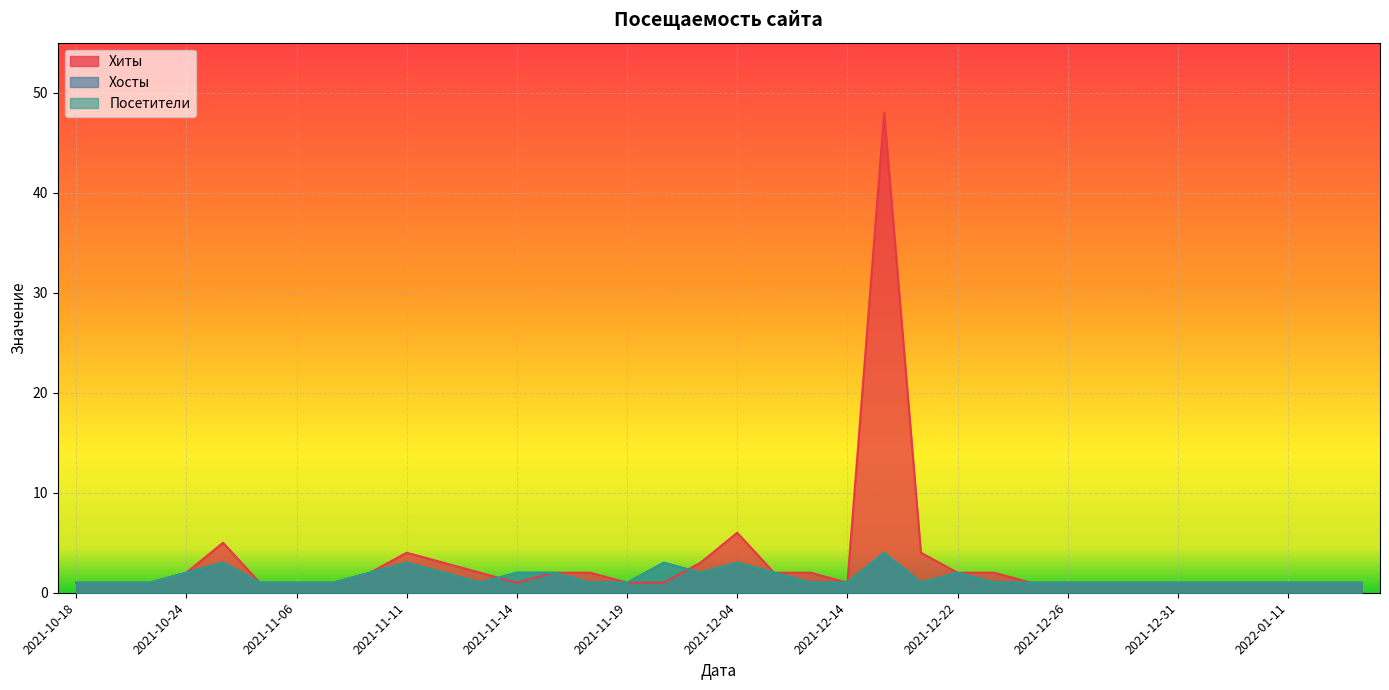

Which series has the largest range (max minus min)?

Хиты